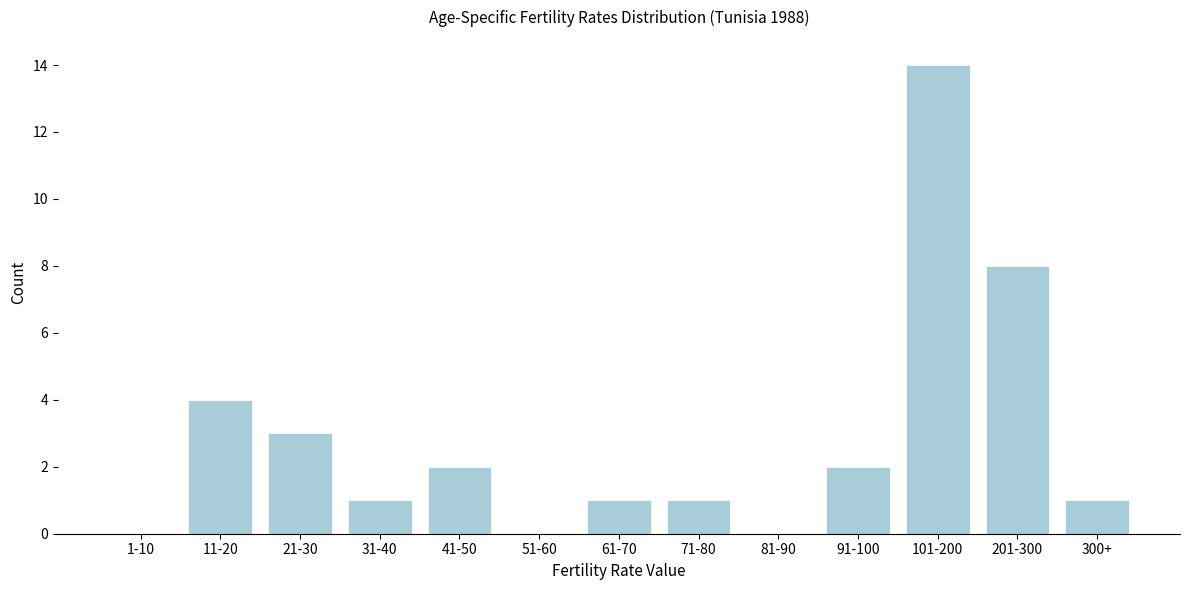

Reading right to left, transcribe all the data shown in this chart.

300+=1	201-300=8	101-200=14	91-100=2	81-90=0	71-80=1	61-70=1	51-60=0	41-50=2	31-40=1	21-30=3	11-20=4	1-10=0